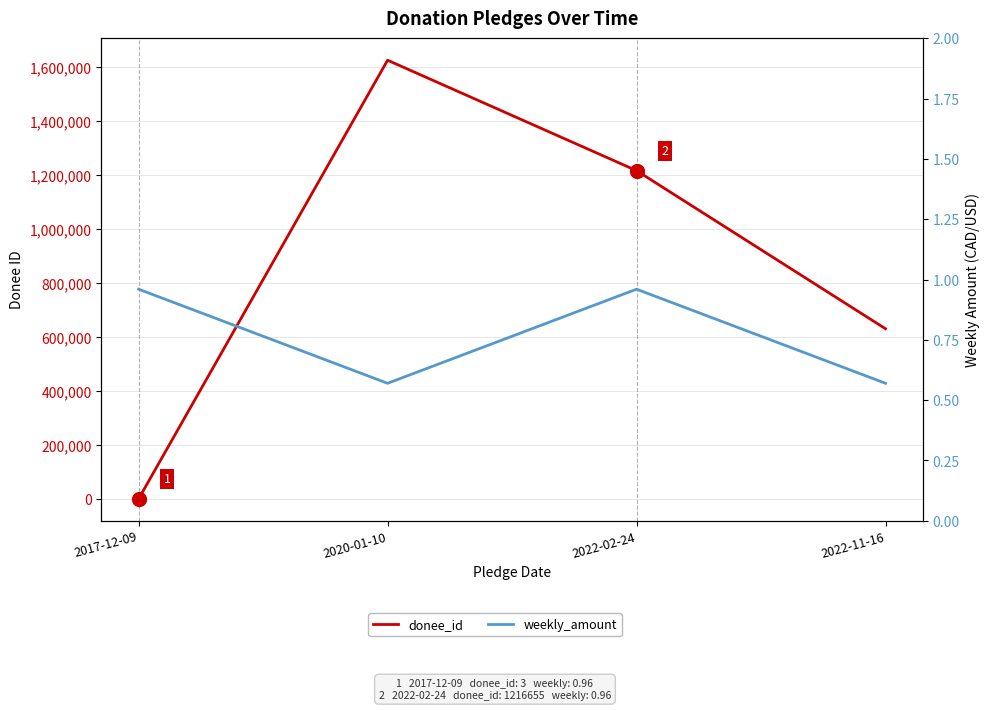

True or false: donee_id and weekly_amount cross at least once.

False